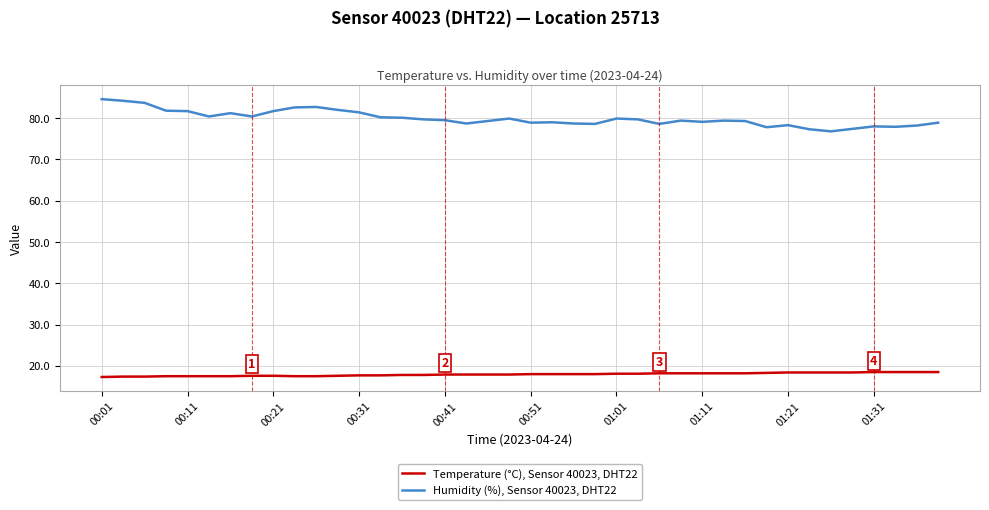

What is the difference between the maximum and minimum values in the Humidity (%), Sensor 40023, DHT22 series?

7.8